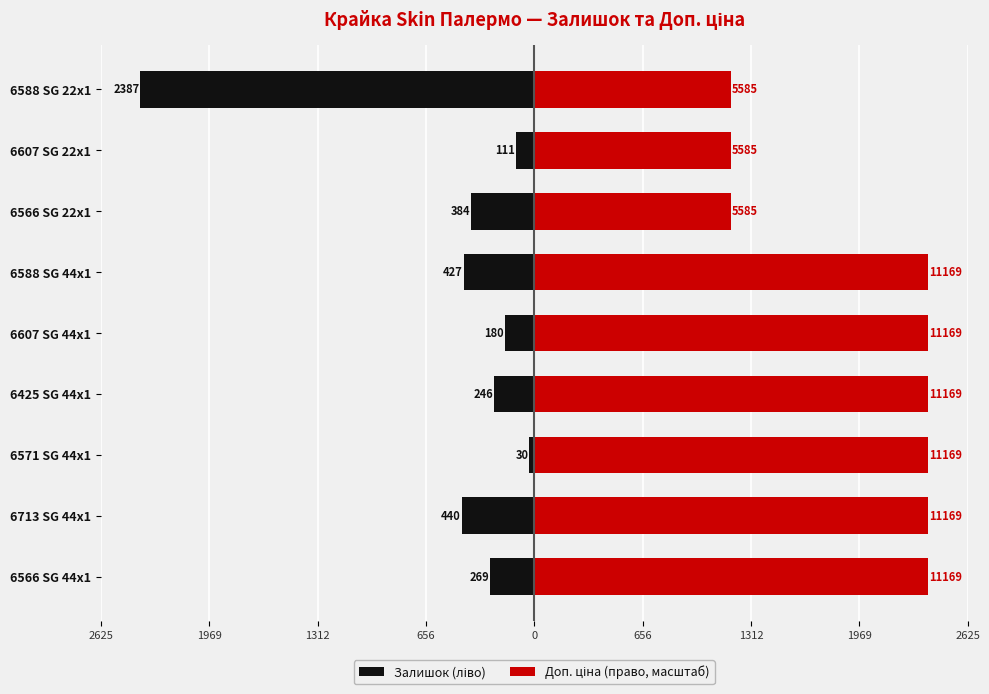

The value of Залишок (ліво) at 6588 SG 22x1 is -952.0. True or false?

False